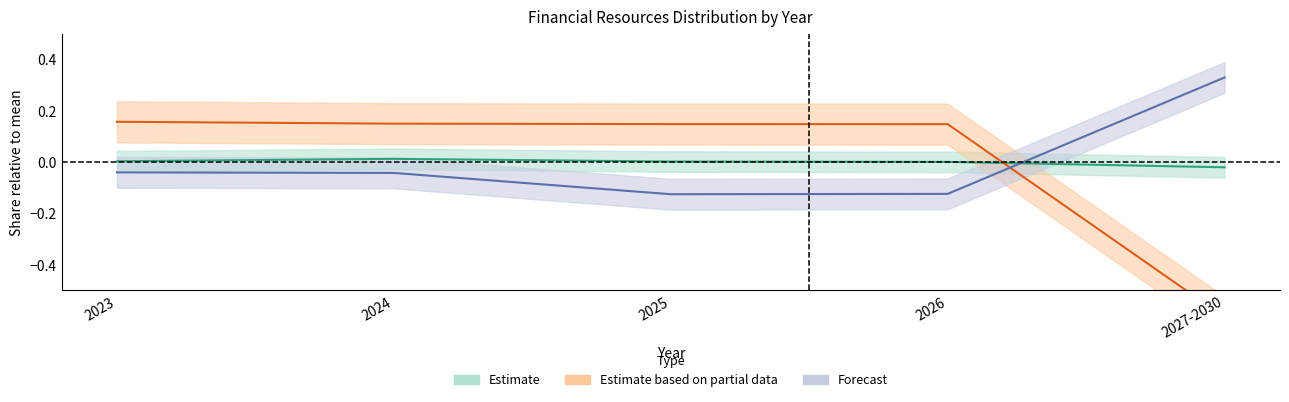

What position from the right is 2026?

2